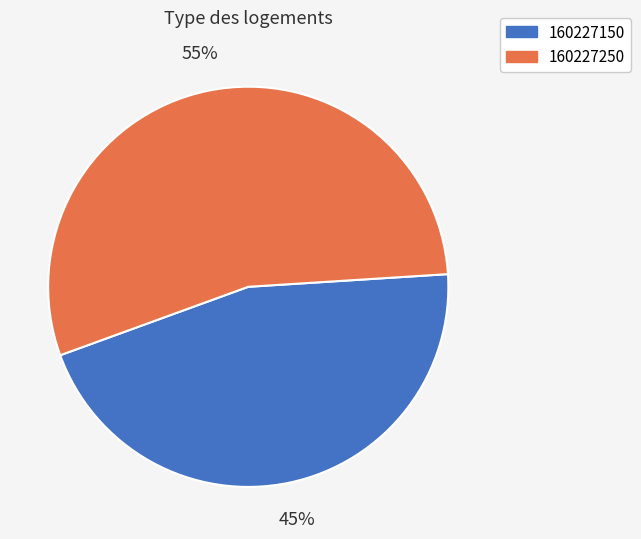

Approximately how many times larger is the value at 160227150 compared to 160227250?

0.8